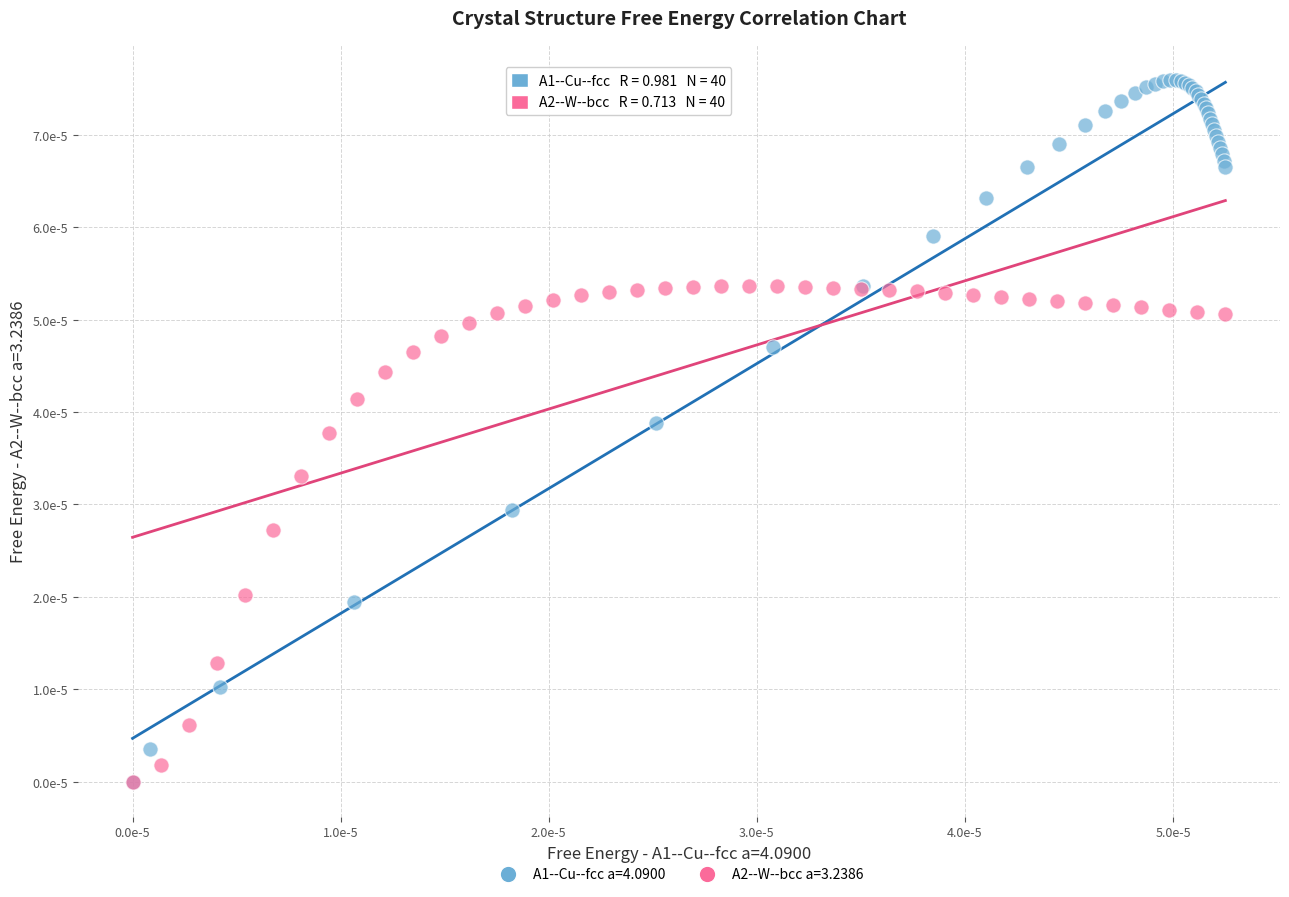

What are all the series names shown in the legend?

A1--Cu--fcc a=4.0900, A2--W--bcc a=3.2386